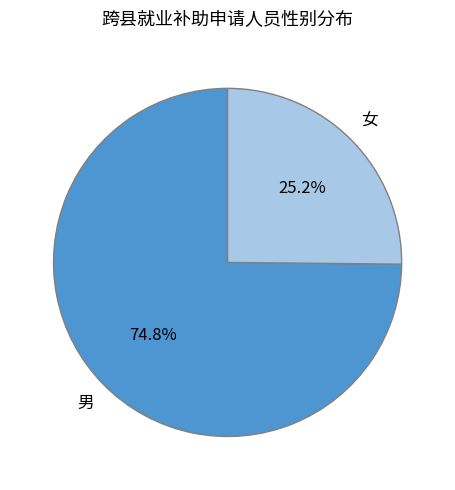

What portion of the pie excludes 男?

25.2%